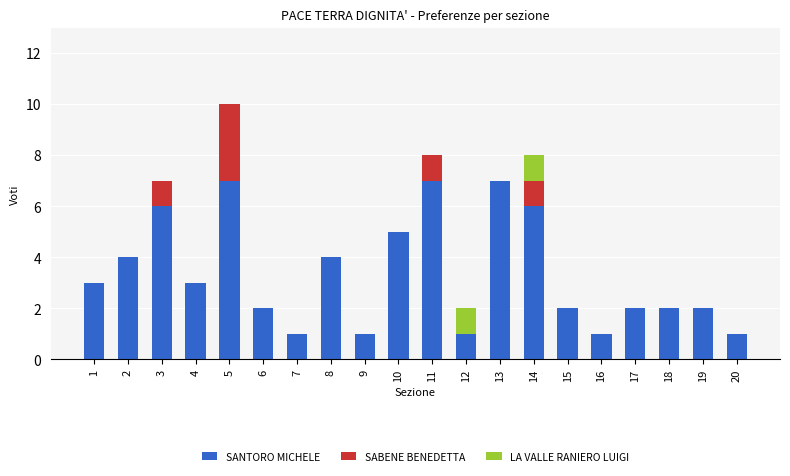

Is it true that SANTORO MICHELE equals 4 at 15?

False